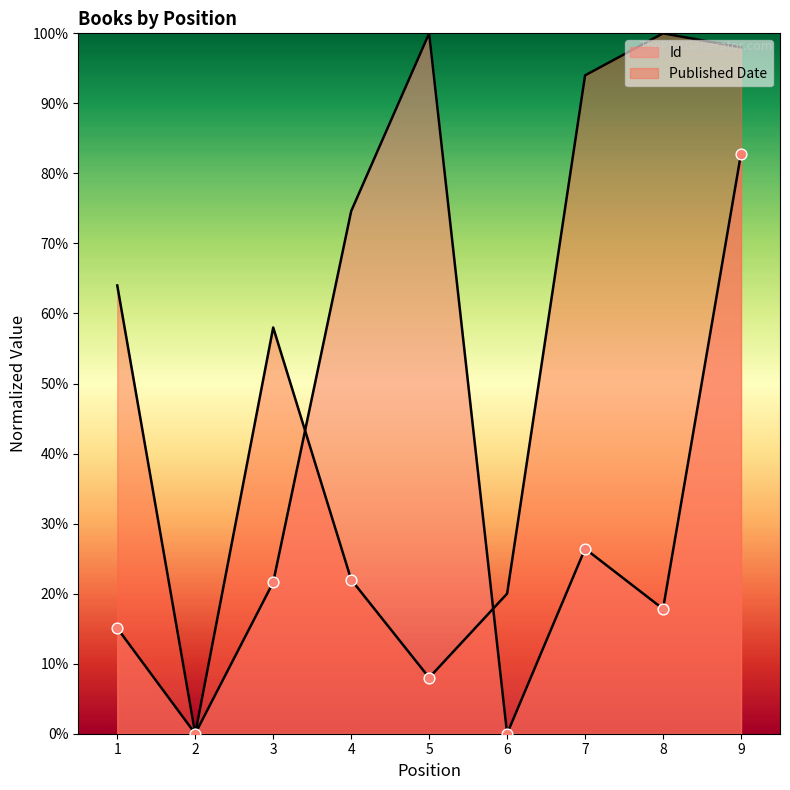

What are all the series names shown in the legend?

Id, Published Date